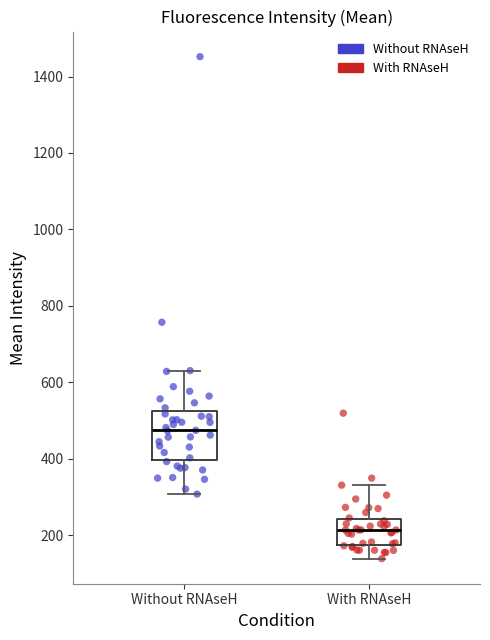

Reading left to right, read every box against the y-axis: the position of its median line, the range the box covers, and the ends of its whiskers. The values are not printed on the chart, so give them approximately, as read against the axis.

Without RNAseH: median 480, box 400 to 520, whiskers 300 to 640
With RNAseH: median 220, box 180 to 240, whiskers 140 to 340